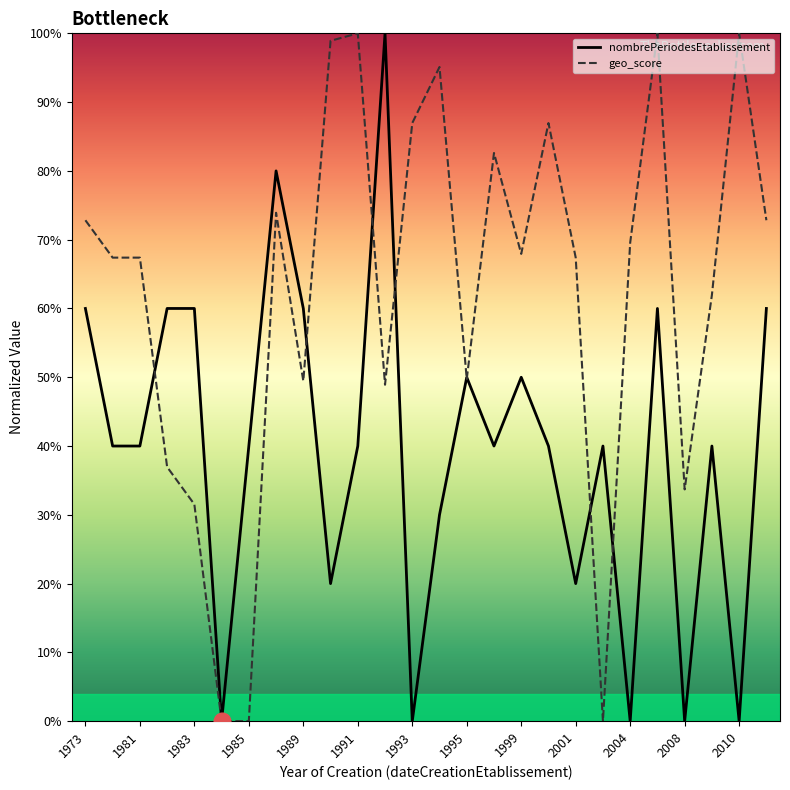

Rank the series at 1973 from highest to lowest value.

geo_score, nombrePeriodesEtablissement